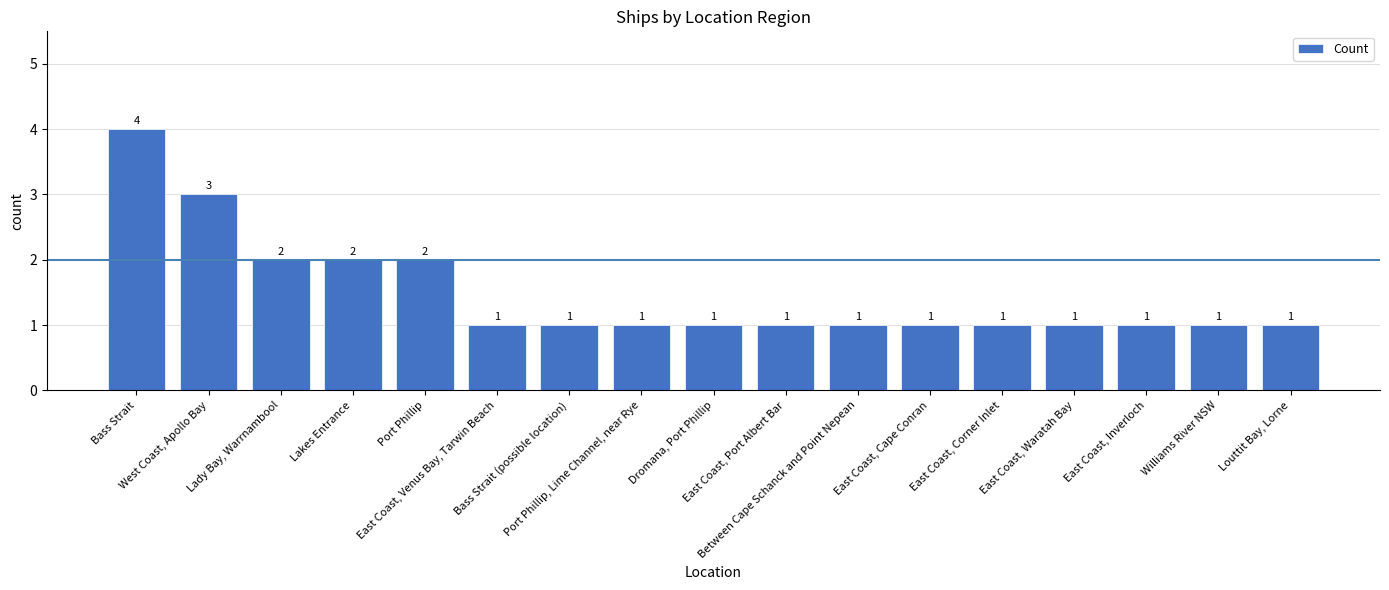

What is the difference between the values at East Coast, Corner Inlet and Bass Strait?

3